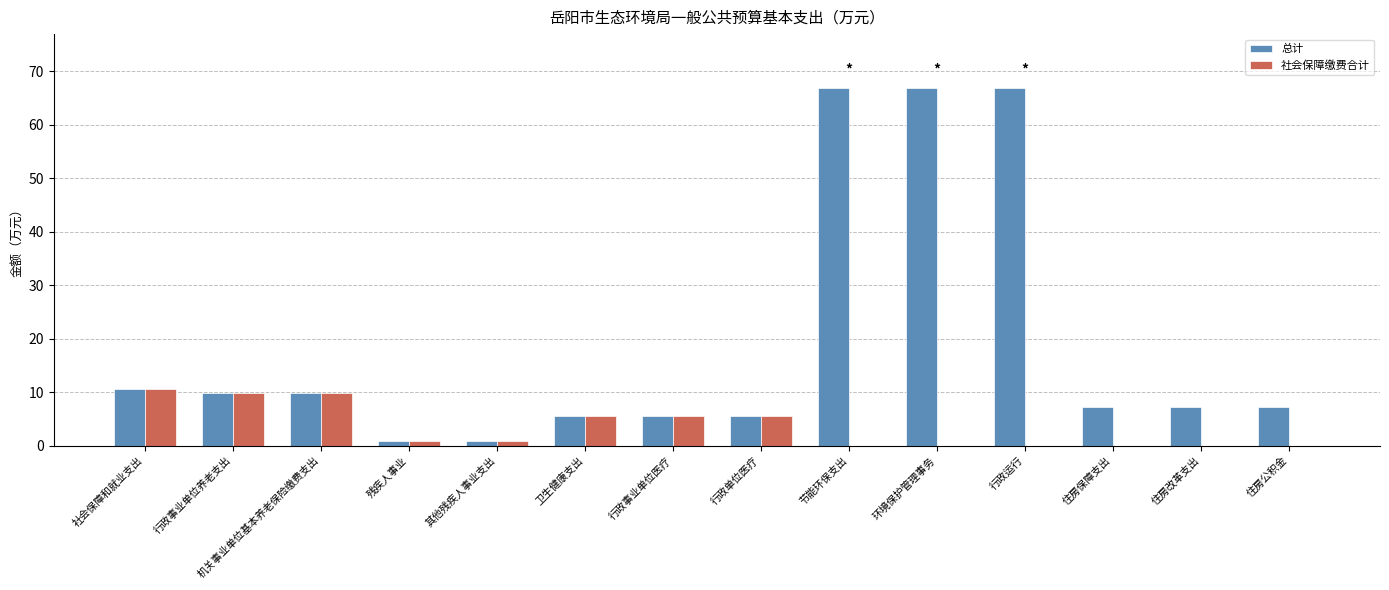

Is it true that 总计 equals 67.0 at 节能环保支出?

True